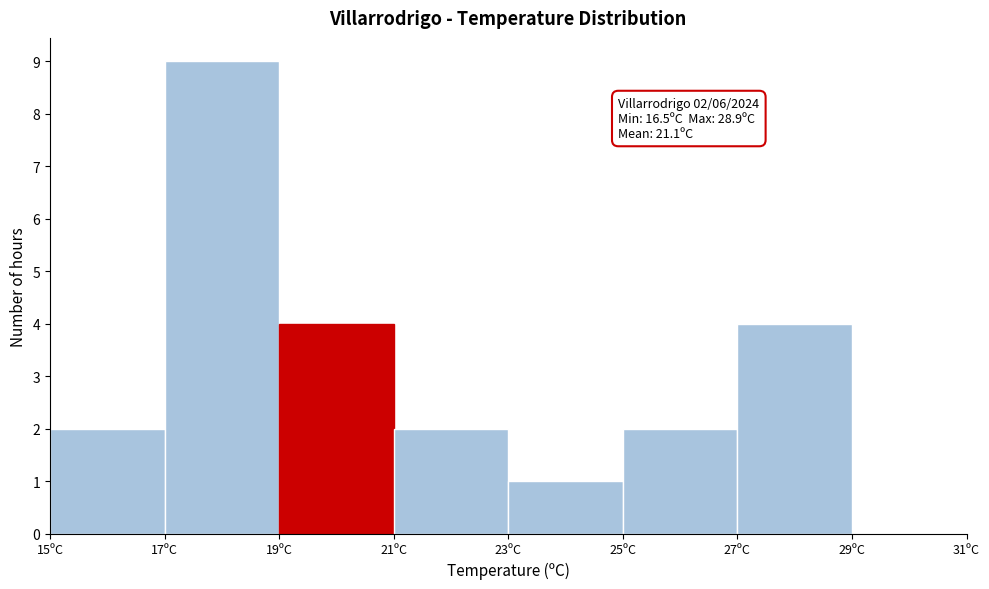

Which range on the x-axis has the tallest bar?

17 to 19